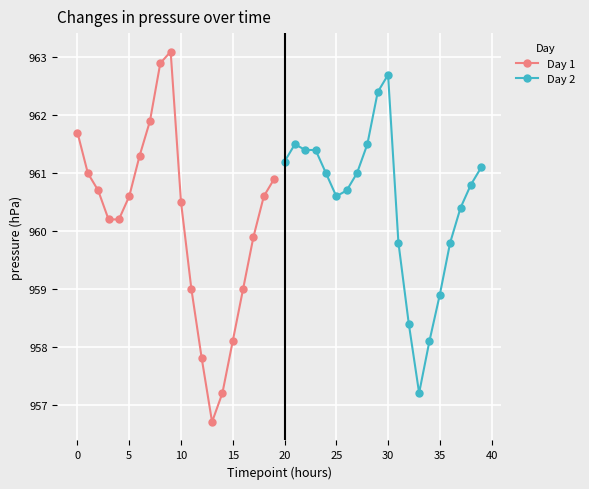

Is this an area chart (filled region under the line)?

No